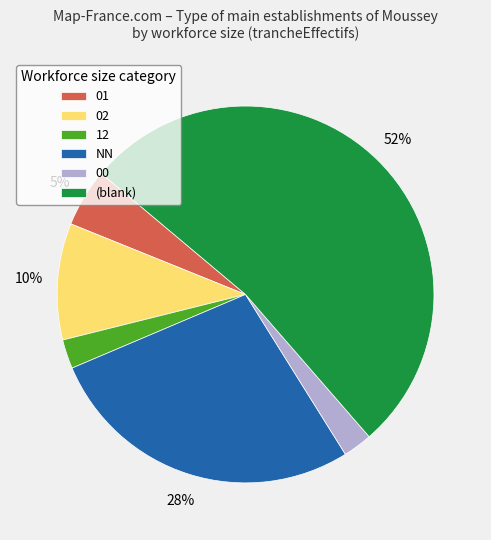

Is it true that NN is 36% of the pie?

False